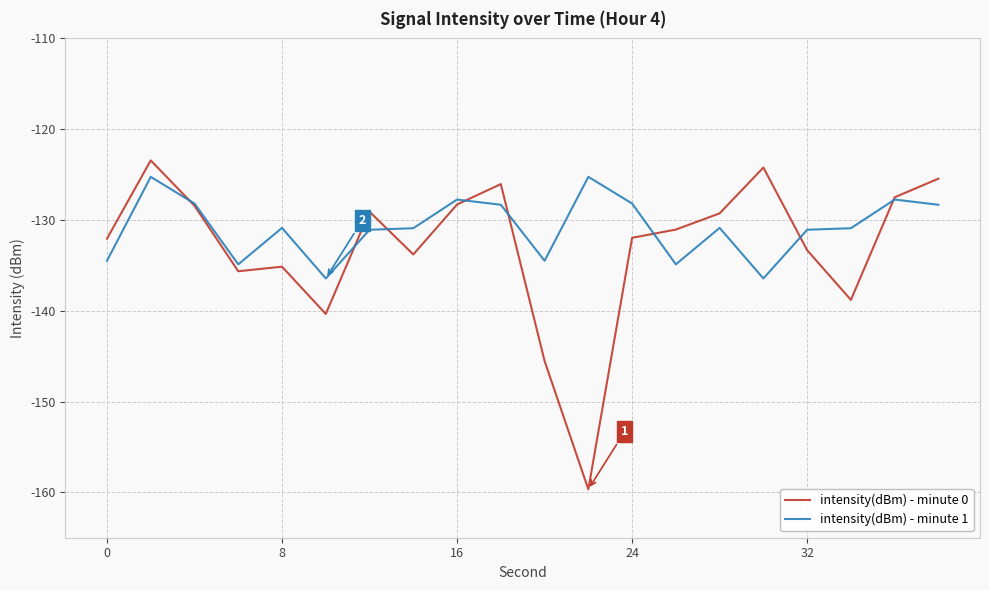

Which series has the largest range (max minus min)?

intensity(dBm) - minute 0